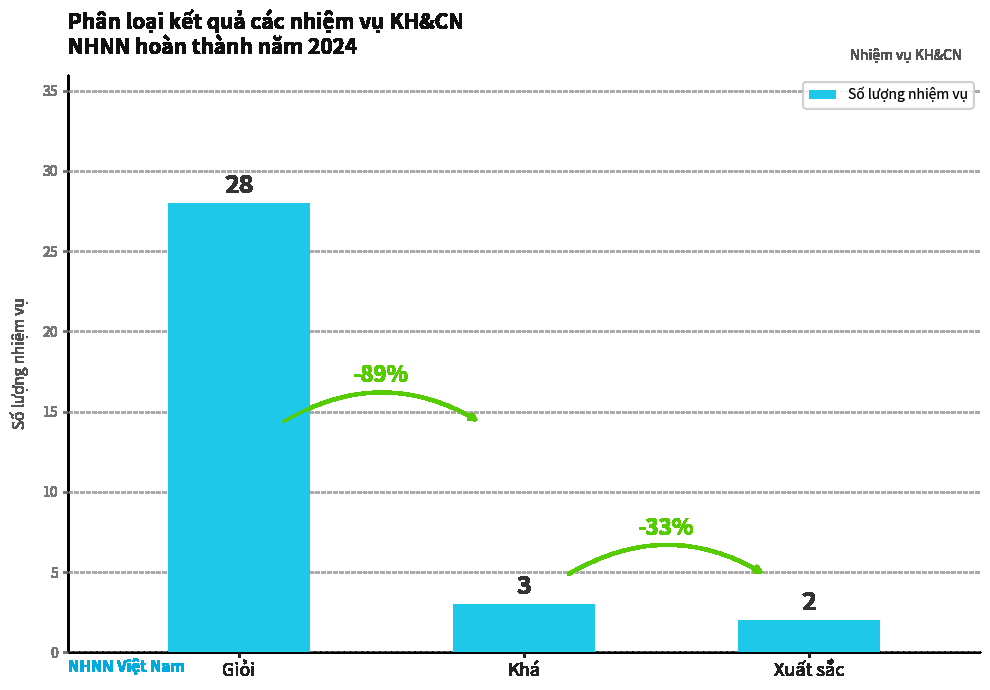

At which label does the data first exceed 3?

Giỏi